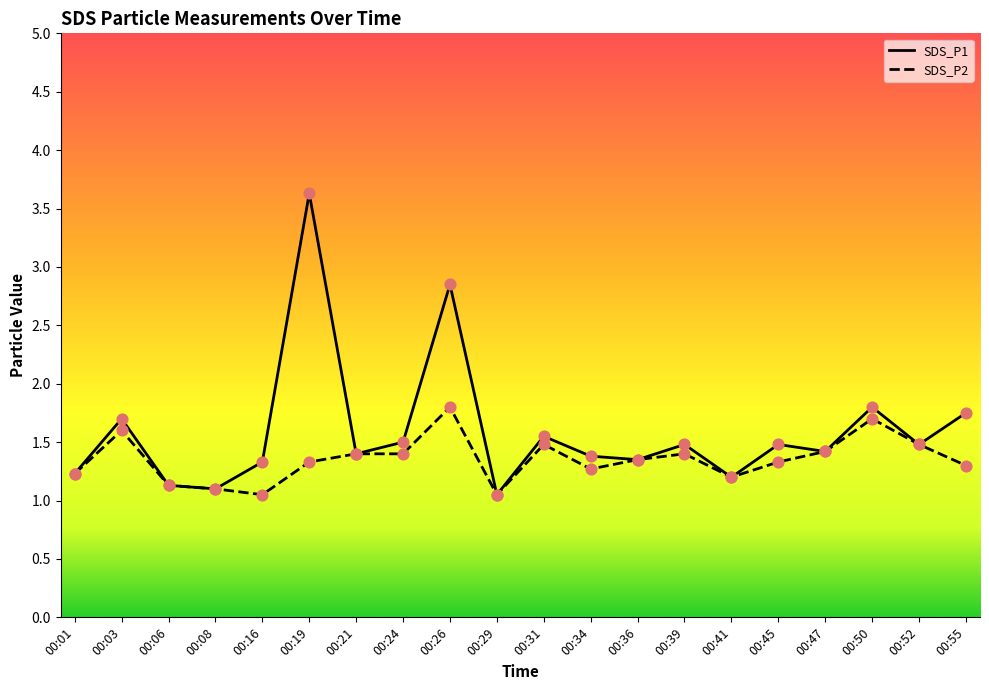

At which category is the sum across all series the highest?

00:19